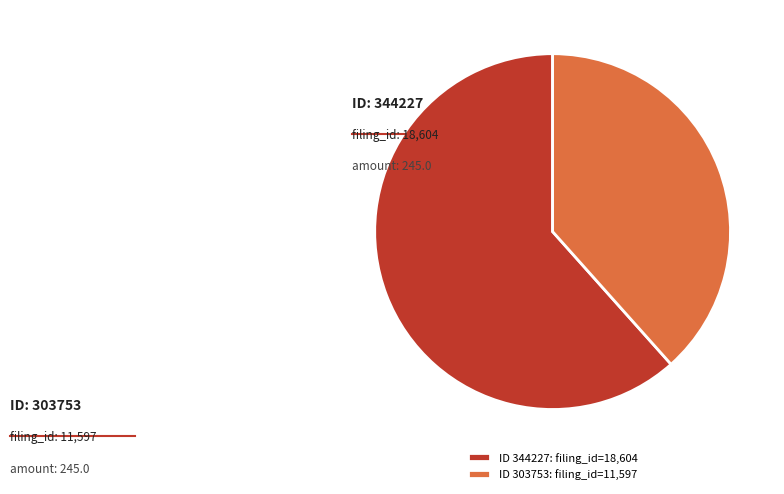

Do ID 303753: filing_id=11,597 and ID 344227: filing_id=18,604 together represent more than half of the pie?

Yes